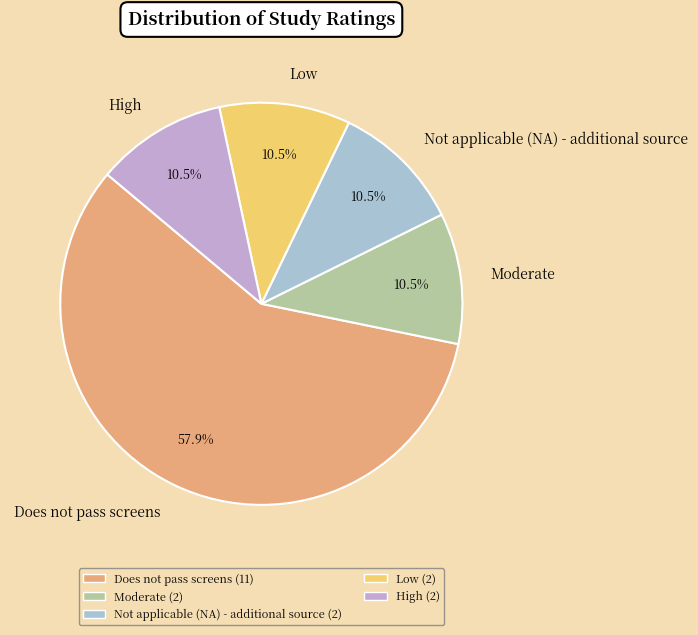

Which category accounts for the majority?

Does not pass screens